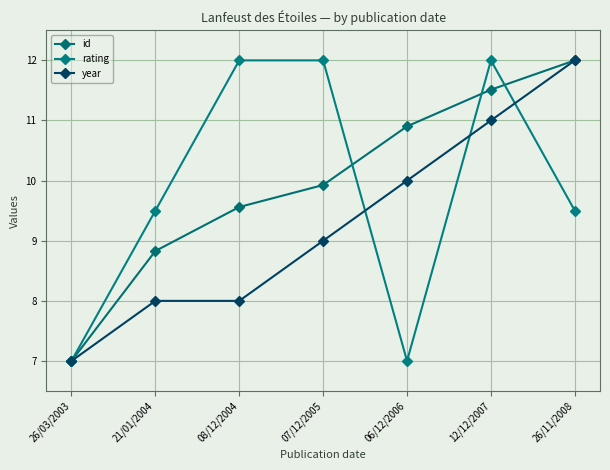

Count the number of categories in the chart.

7